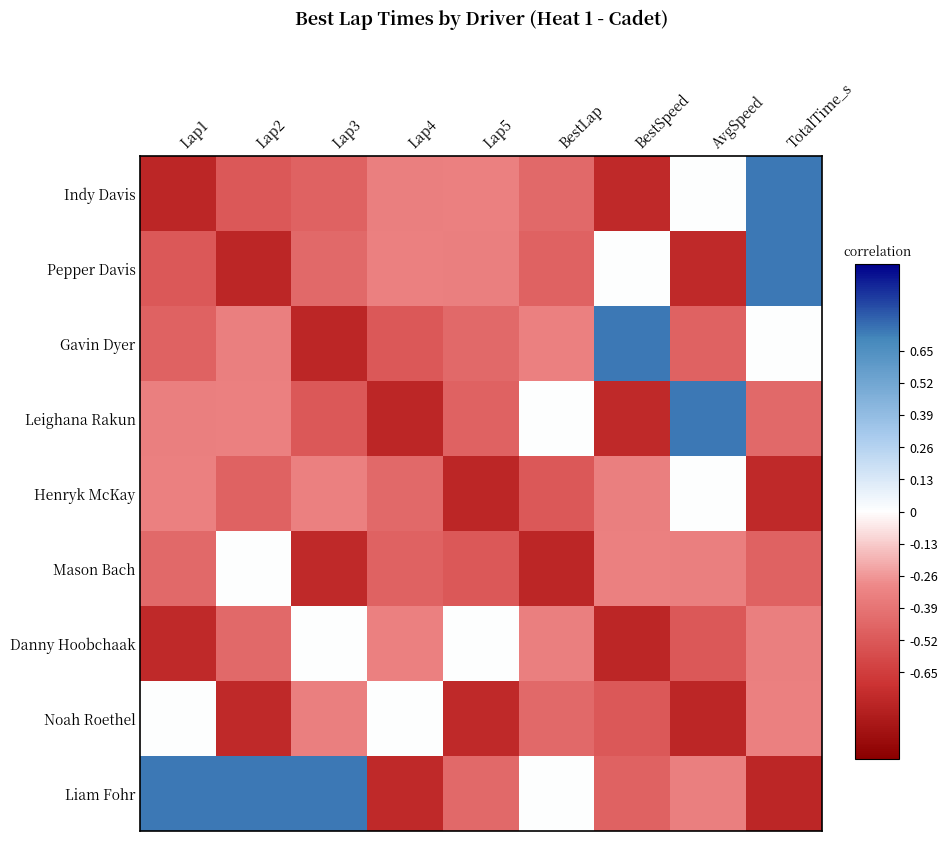

Which series changed the most between Lap2 and Lap5?

Liam Fohr